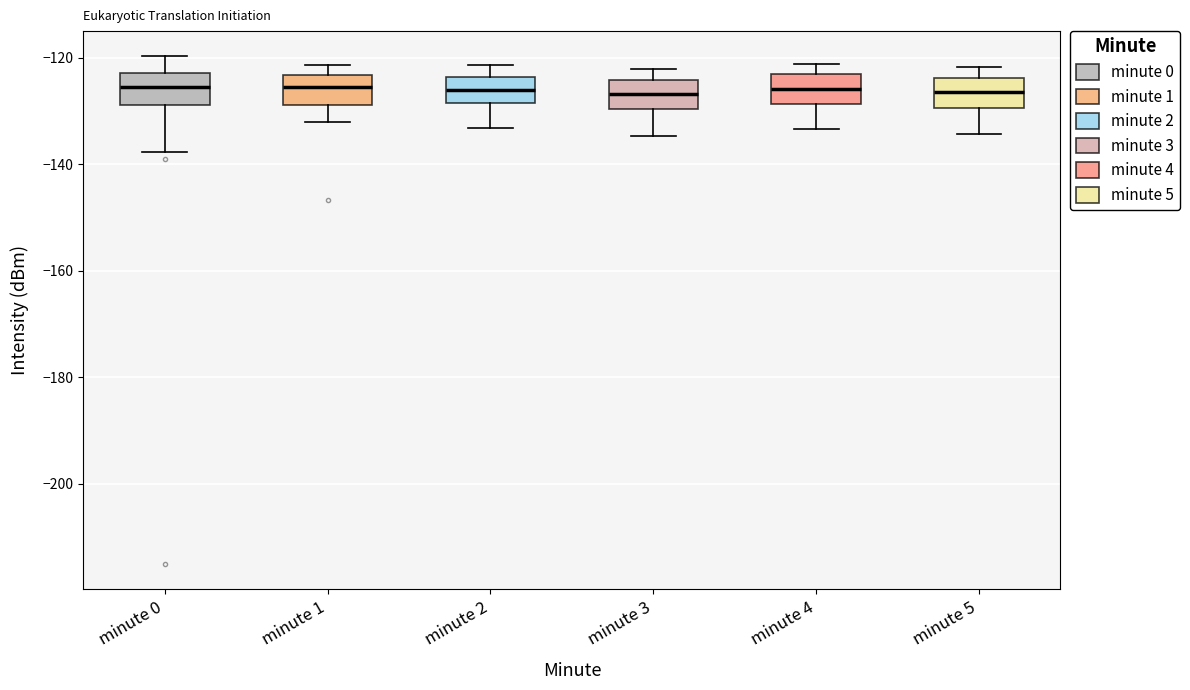

Reading left to right, read every box against the y-axis: the position of its median line, the range the box covers, and the ends of its whiskers. The values are not printed on the chart, so give them approximately, as read against the axis.

minute 0: median -126, box -128 to -122, whiskers -138 to -120
minute 1: median -126, box -128 to -124, whiskers -132 to -122
minute 2: median -126, box -128 to -124, whiskers -134 to -122
minute 3: median -126, box -130 to -124, whiskers -134 to -122
minute 4: median -126, box -128 to -124, whiskers -134 to -122
minute 5: median -126, box -130 to -124, whiskers -134 to -122